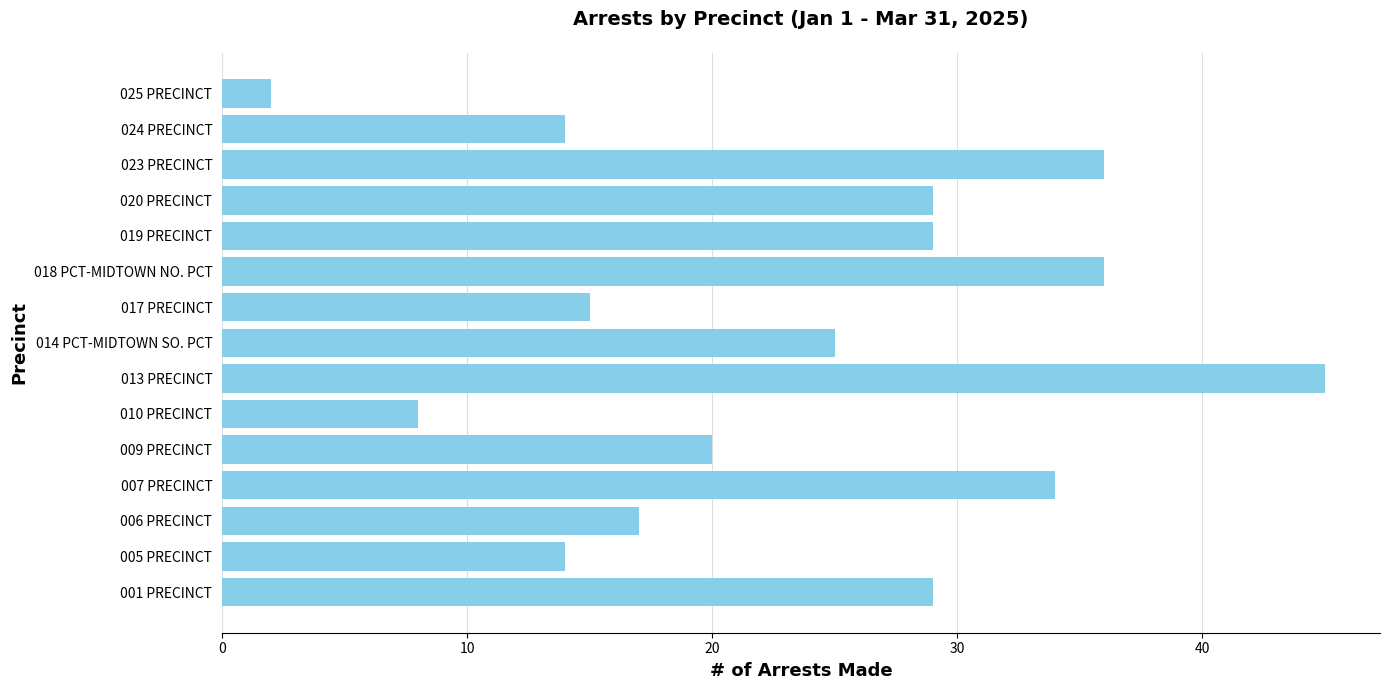

Are the bars grouped side by side (vs. stacked)?

No